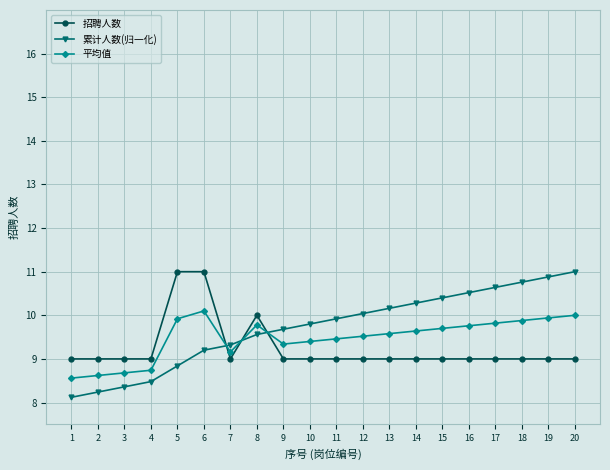

Reading left to right, list all the values displayed in this chart.

招聘人数: 1=9.0	2=9.0	3=9.0	4=9.0	5=11.0	6=11.0	7=9.0	8=10.0	9=9.0	10=9.0	11=9.0	12=9.0	13=9.0	14=9.0	15=9.0	16=9.0	17=9.0	18=9.0	19=9.0	20=9.0
累计人数(归一化): 1=8.1	2=8.2	3=8.4	4=8.5	5=8.8	6=9.2	7=9.3	8=9.6	9=9.7	10=9.8	11=9.9	12=10.0	13=10.2	14=10.3	15=10.4	16=10.5	17=10.6	18=10.8	19=10.9	20=11.0
平均值: 1=8.6	2=8.6	3=8.7	4=8.7	5=9.9	6=10.1	7=9.2	8=9.8	9=9.3	10=9.4	11=9.5	12=9.5	13=9.6	14=9.6	15=9.7	16=9.8	17=9.8	18=9.9	19=9.9	20=10.0